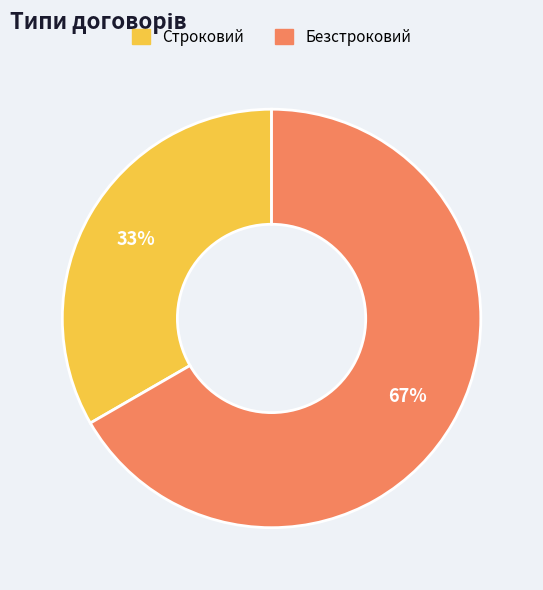

Count the number of slices in the pie.

2